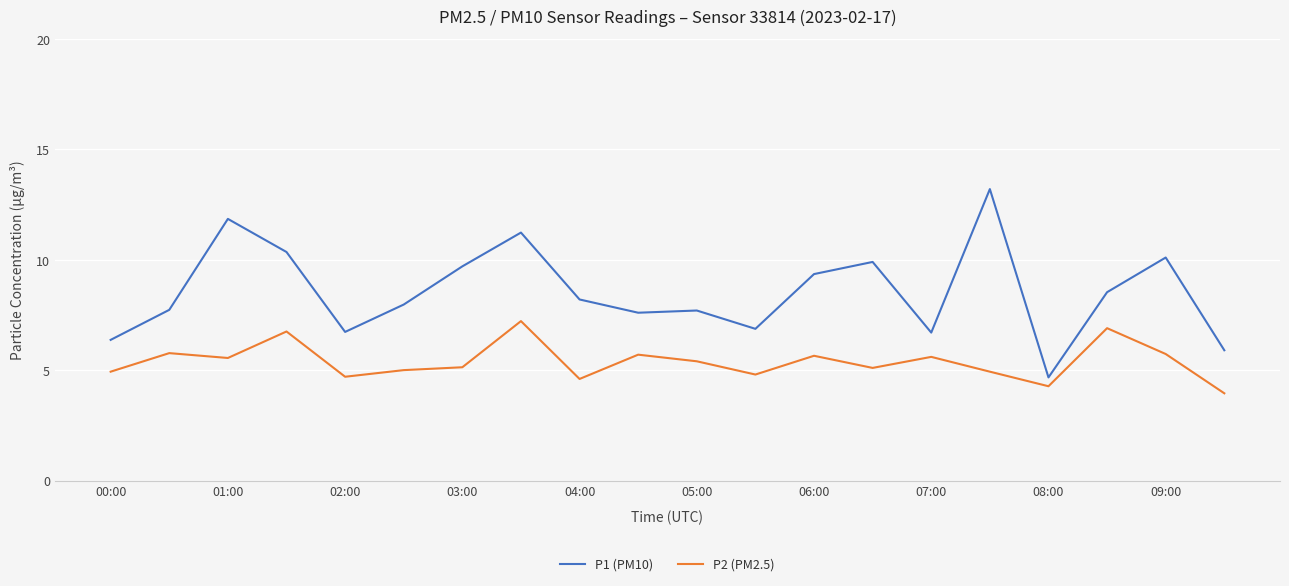

True or false: P2 (PM2.5) and P1 (PM10) cross at least once.

False